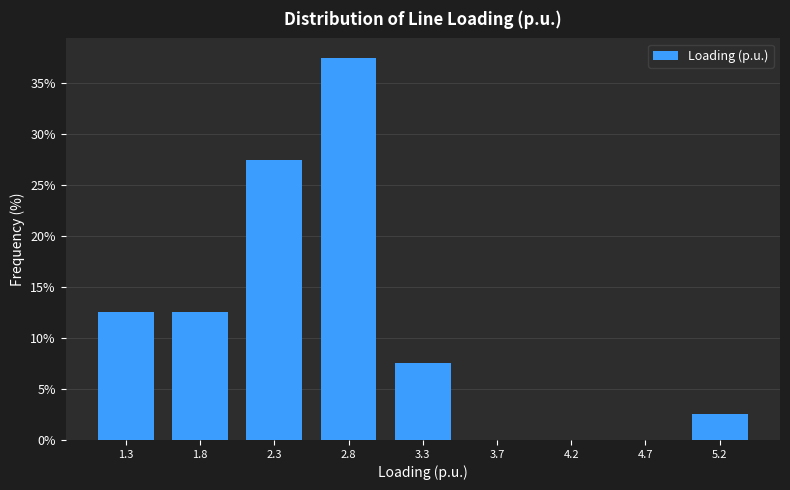

Reading left to right, list all the values displayed in this chart.

1.3=12.5	1.8=12.5	2.3=27.5	2.8=37.5	3.3=7.5	3.7=0.0	4.2=0.0	4.7=0.0	5.2=2.5